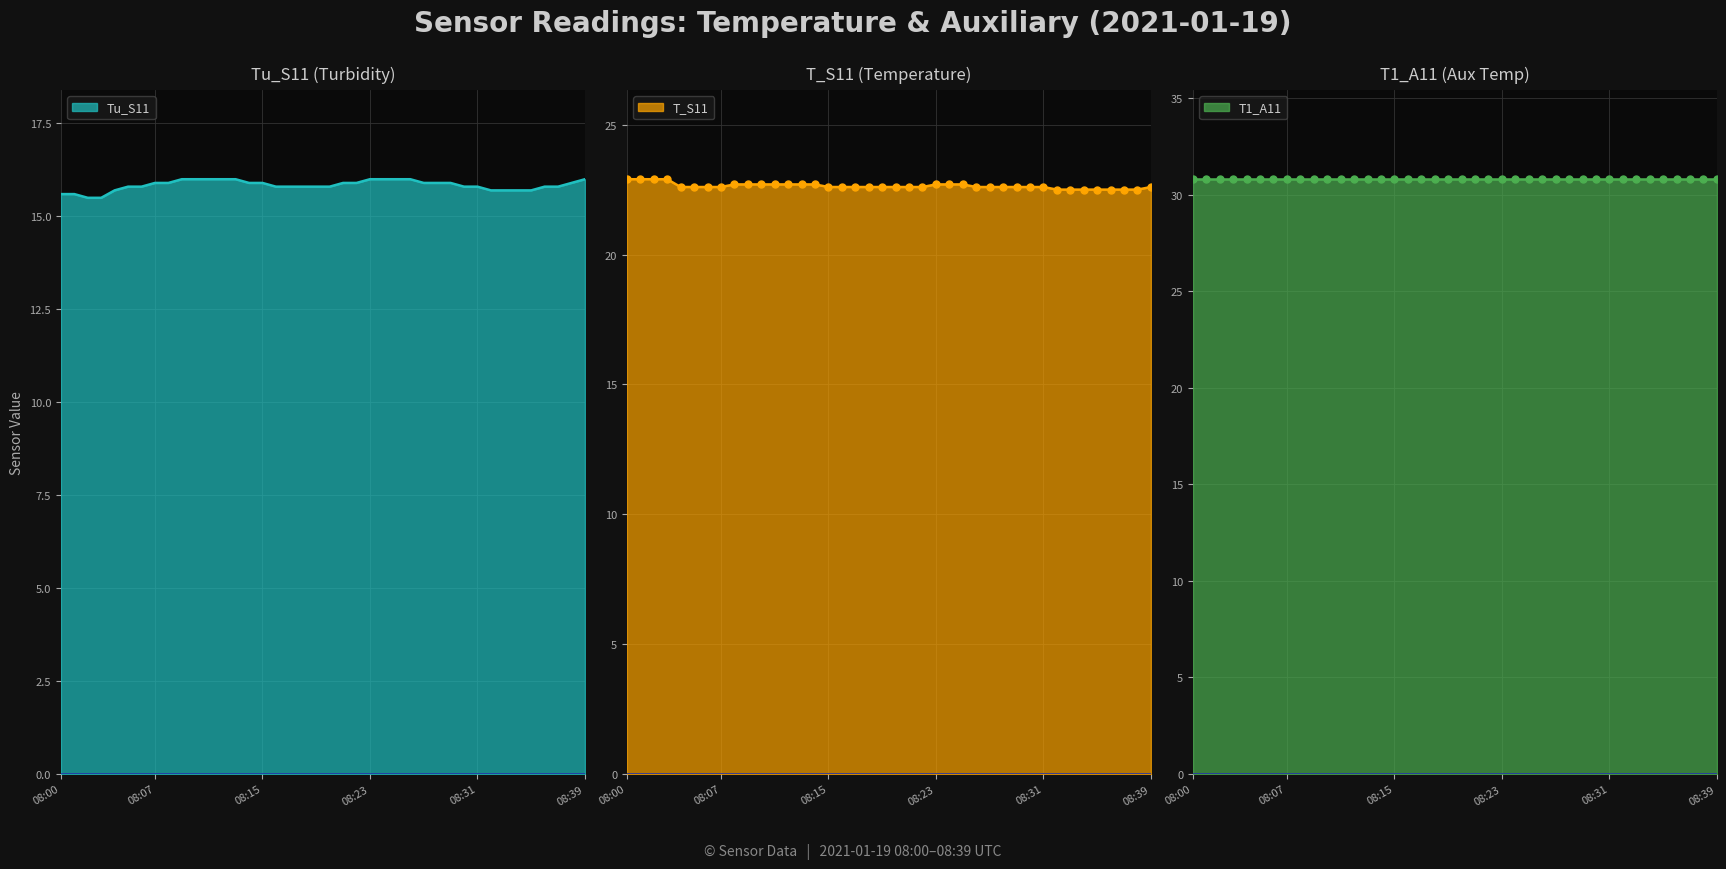

At which label is T_S11 closest to 22?

08:32